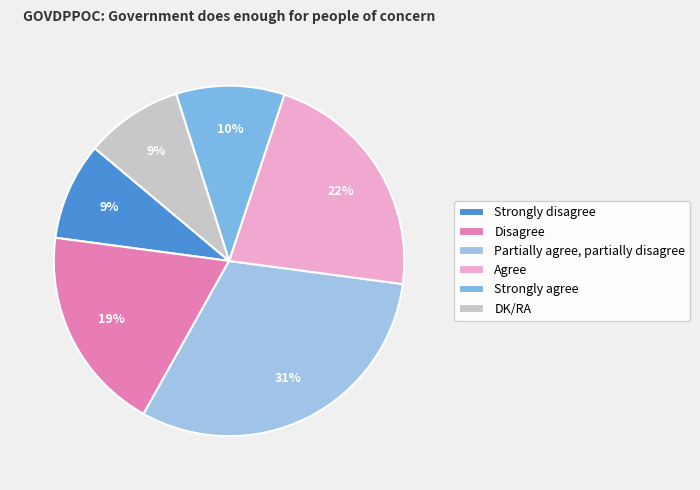

Is it true that Partially agree, partially disagree is 31% of the pie?

True